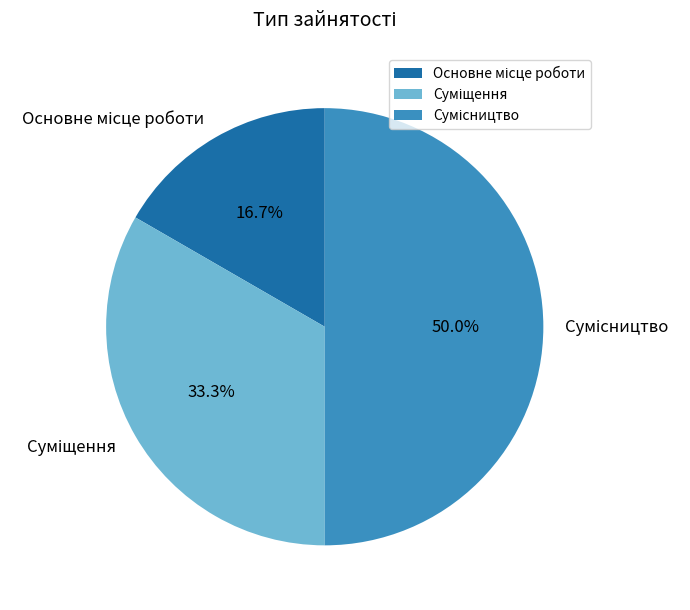

Is it true that Сумісництво is 50% of the pie?

True